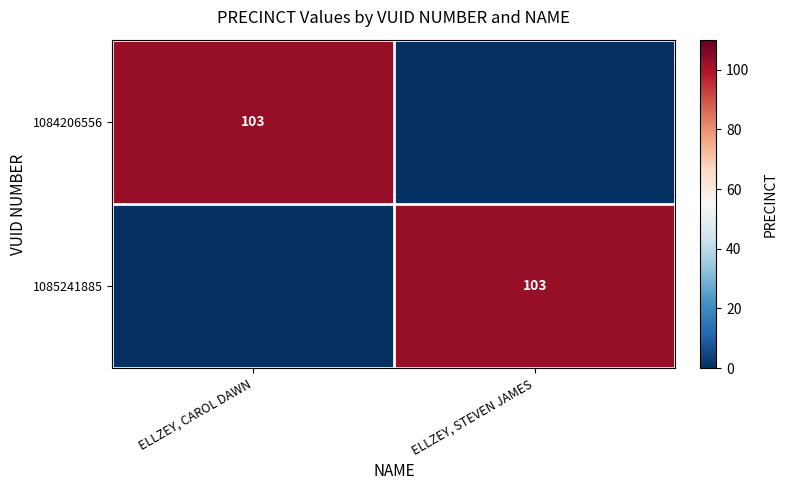

The 1085241885 series shows 57 at ELLZEY, STEVEN JAMES. True or false?

False